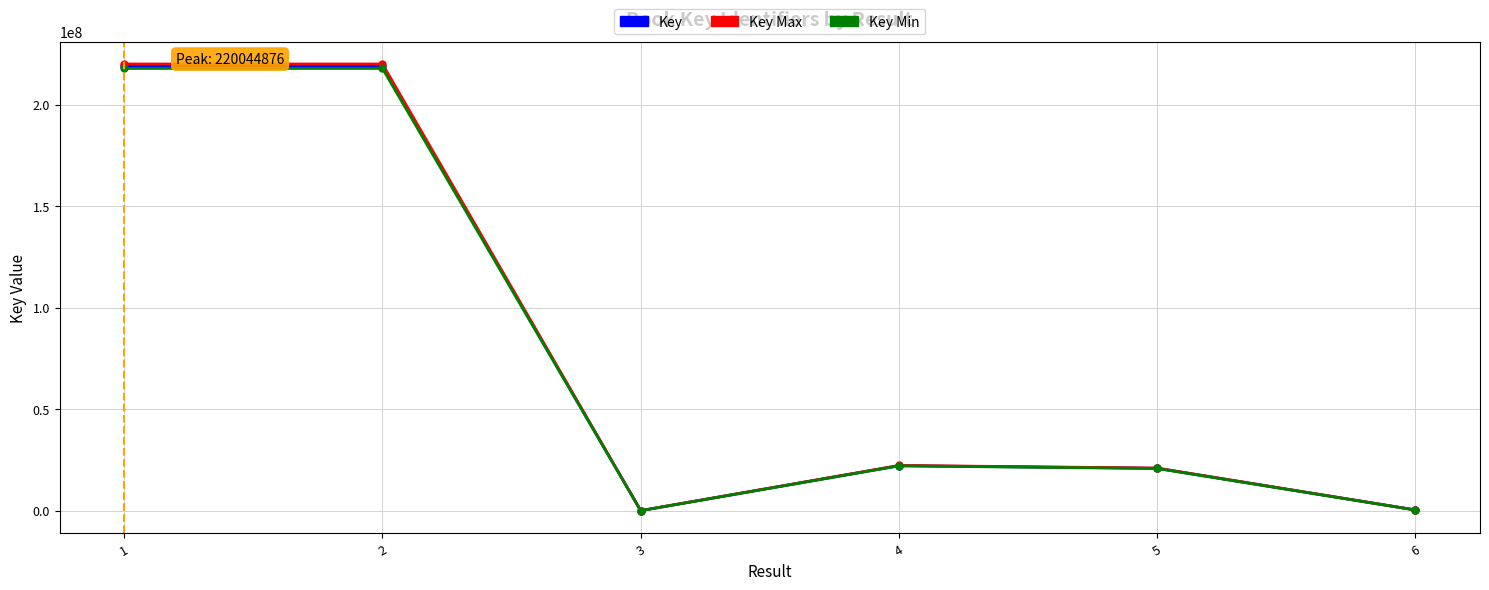

True or false: Key Max has a value of 368309943.2 at 1.

False